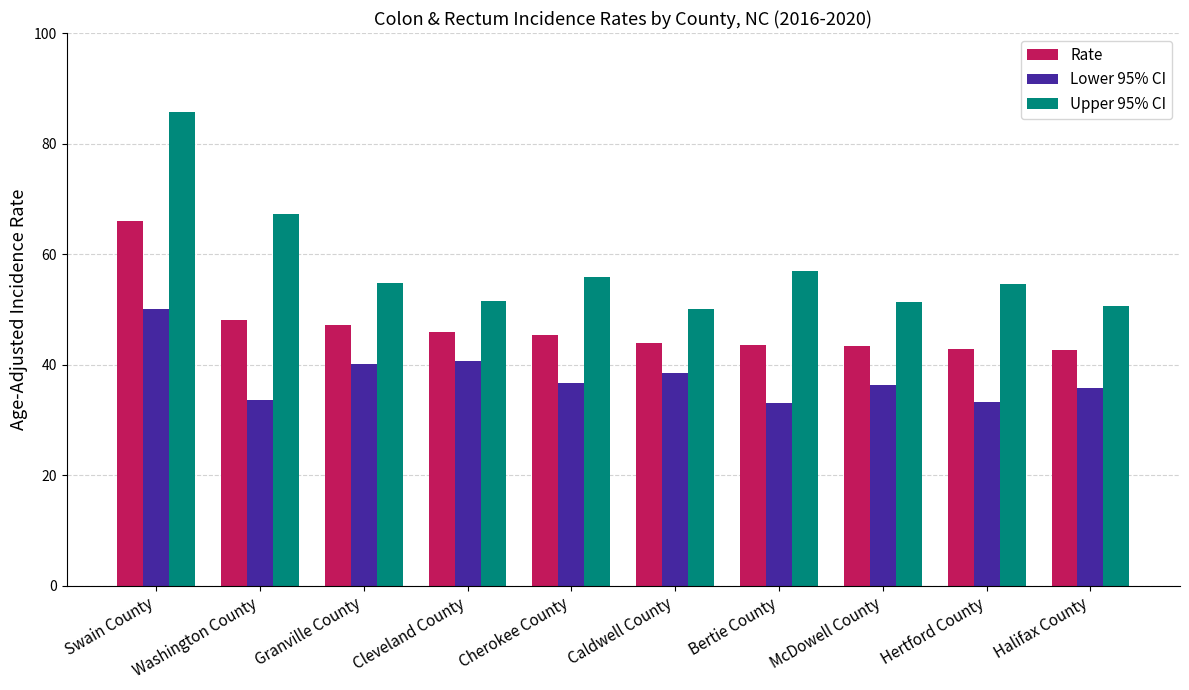

What is the average value of the Lower 95% CI series?

37.8